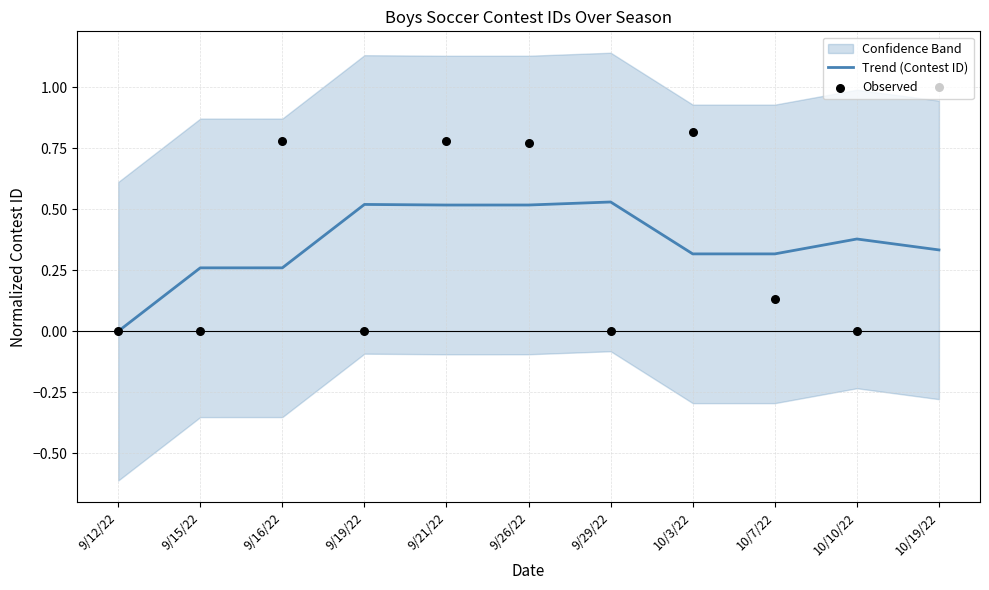

Is it true that Trend (Contest ID) equals 0.0 at 9/12/22?

True